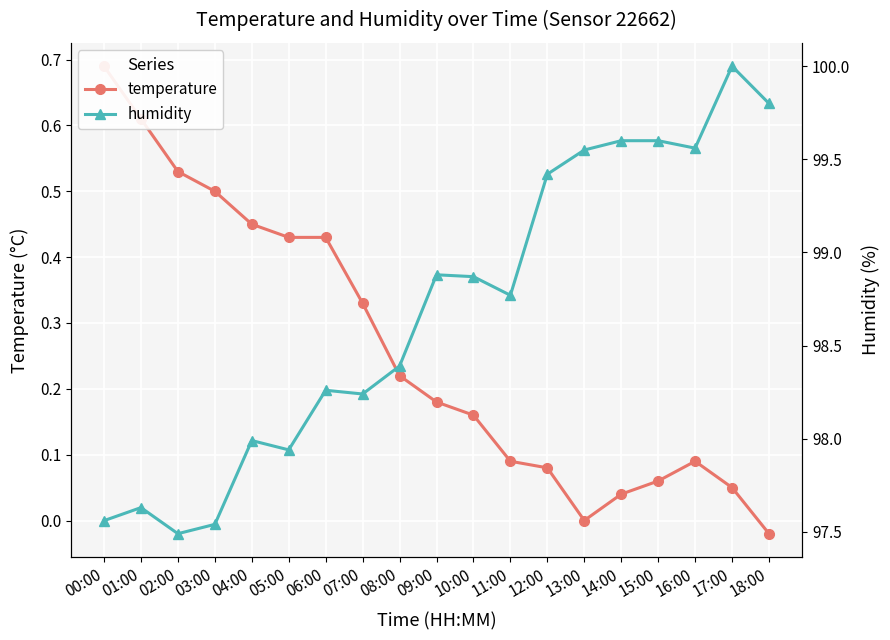

Which series has the widest spread of values?

humidity